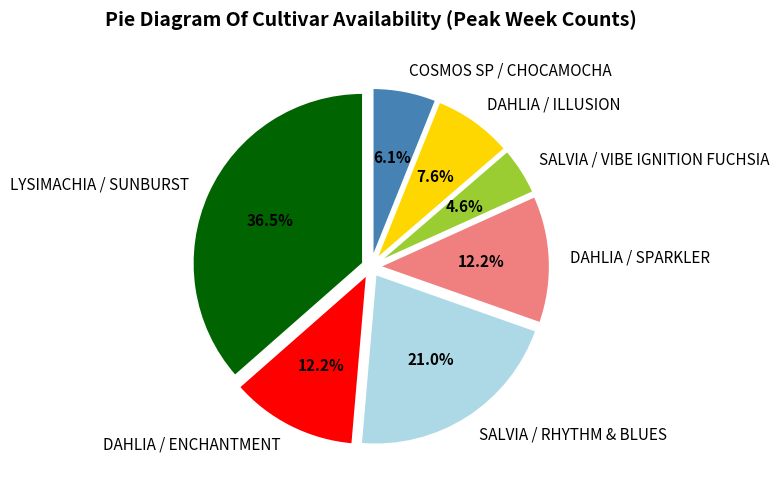

Which has a higher value, COSMOS SP / CHOCAMOCHA or DAHLIA / ILLUSION?

DAHLIA / ILLUSION